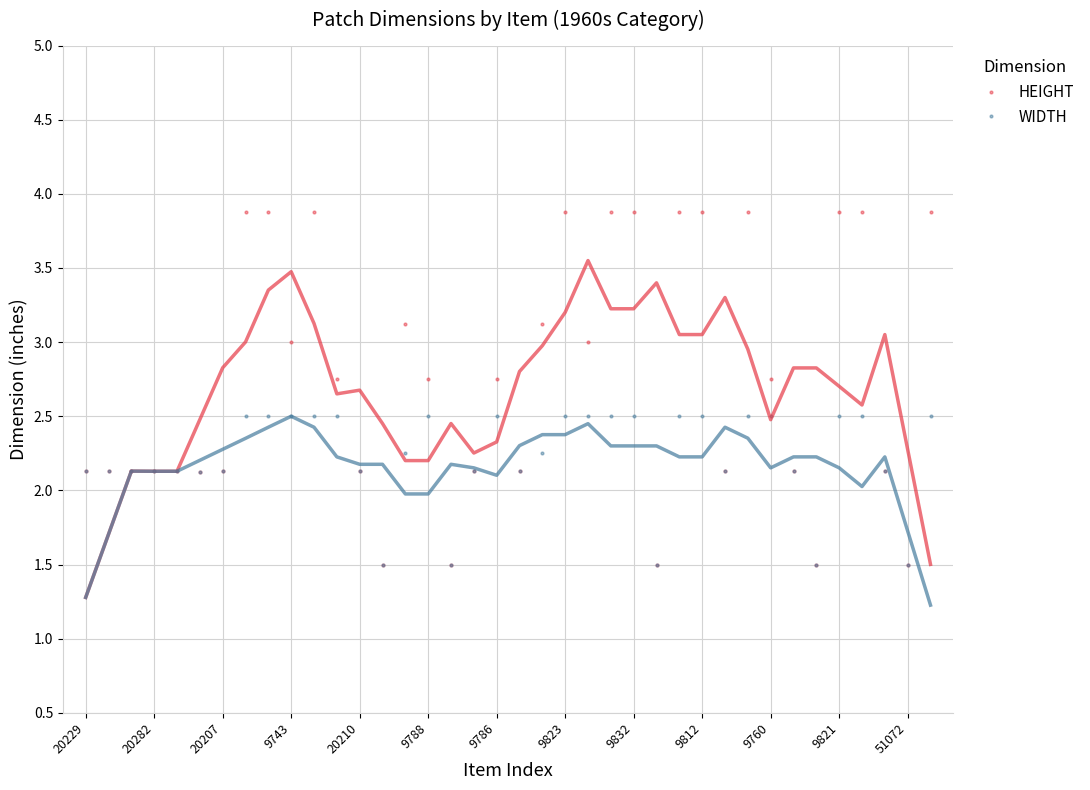

Is the value of HEIGHT at 9823 greater than the value of WIDTH at 20210?

Yes